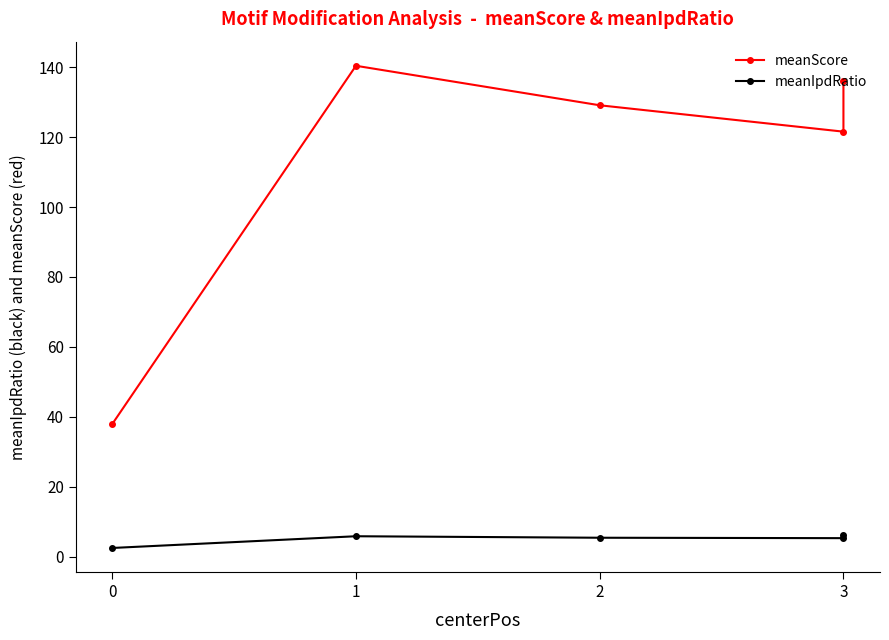

The value of meanIpdRatio at 3 is 1.6. True or false?

False